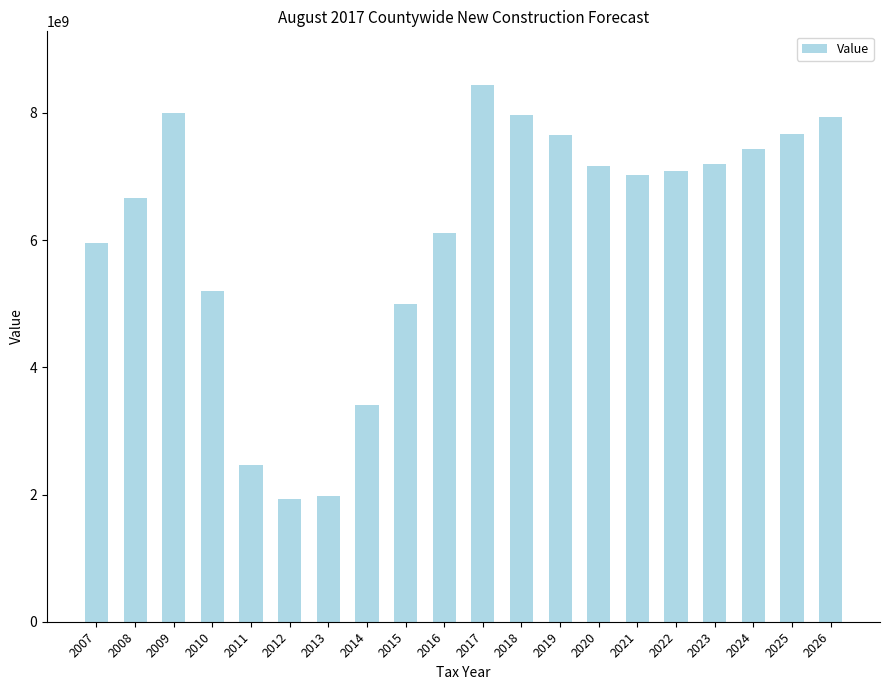

At which label does the data first exceed 7086490693?

2009